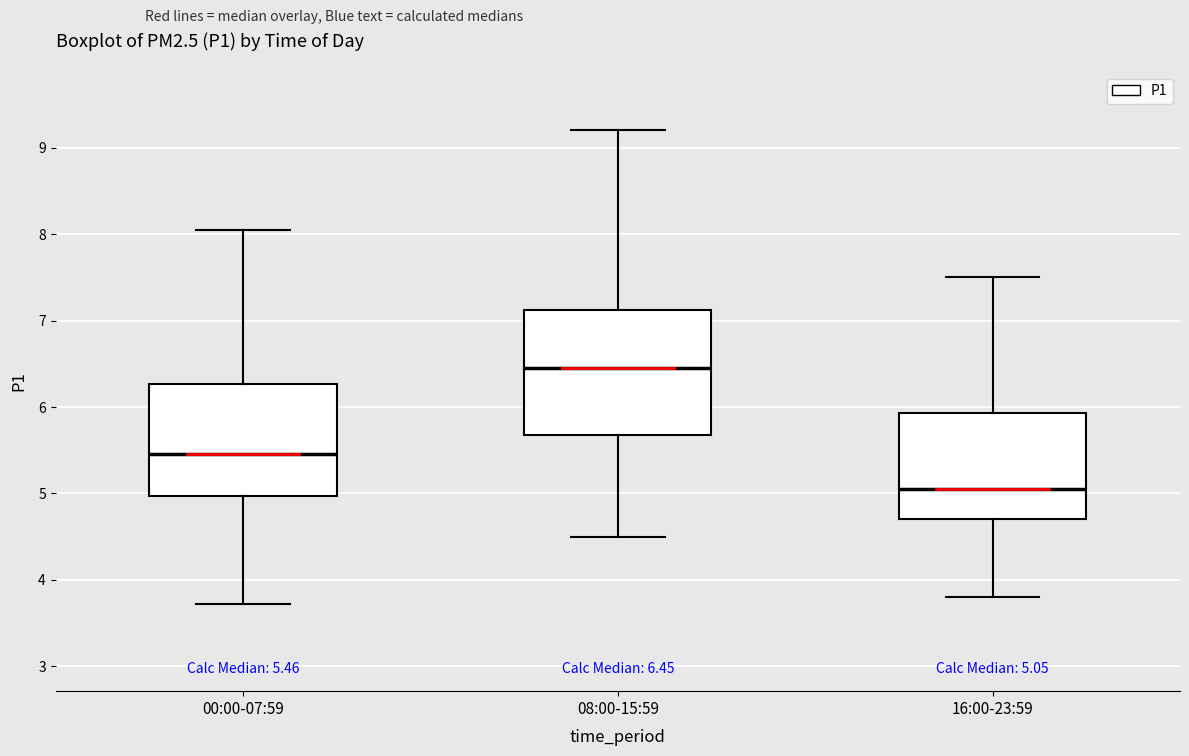

Which box's median line is the highest?

08:00-15:59